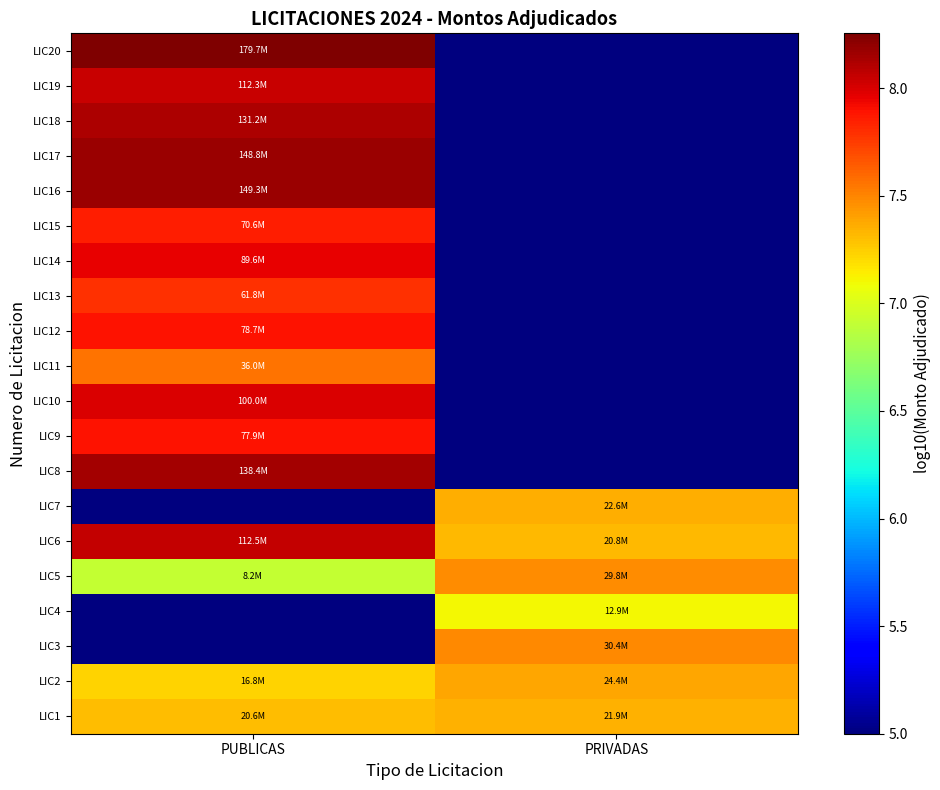

What is the spread (max minus min) of values at PUBLICAS?

3.3